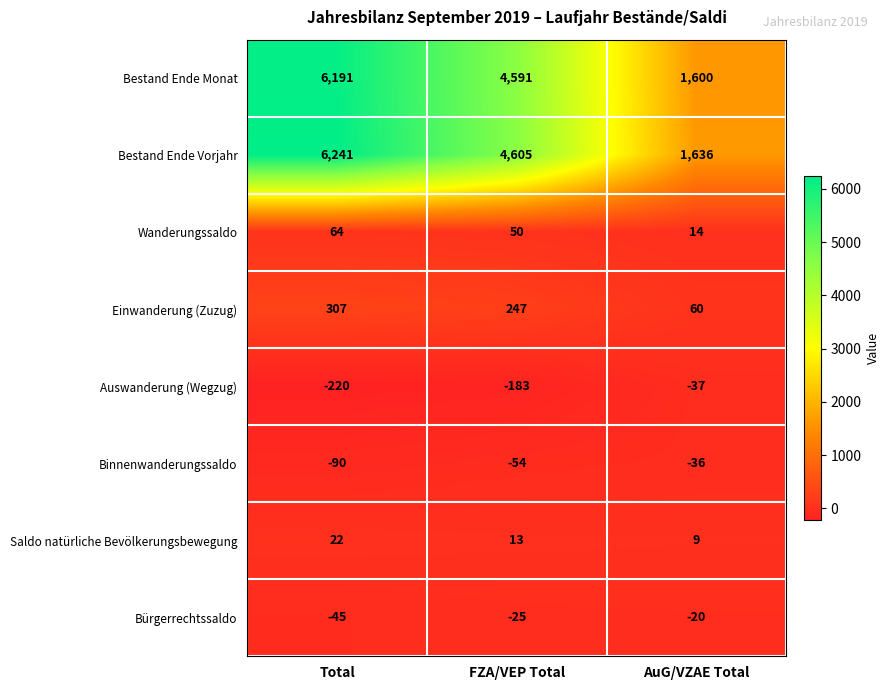

Reading left to right, list all the values displayed in this chart.

Bestand Ende Monat: 6191	4591	1600
Bestand Ende Vorjahr: 6241	4605	1636
Wanderungssaldo: 64	50	14
Einwanderung (Zuzug): 307	247	60
Auswanderung (Wegzug): -220	-183	-37
Binnenwanderungssaldo: -90	-54	-36
Saldo natürliche Bevölkerungsbewegung: 22	13	9
Bürgerrechtssaldo: -45	-25	-20